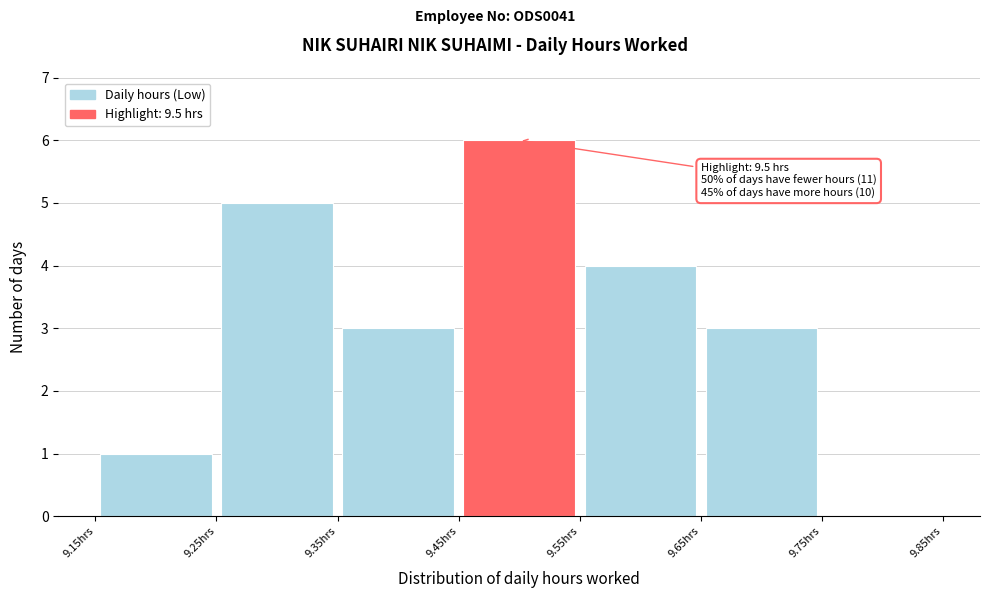

Over which range of the x-axis is the bar tallest?

9.45 to 9.55